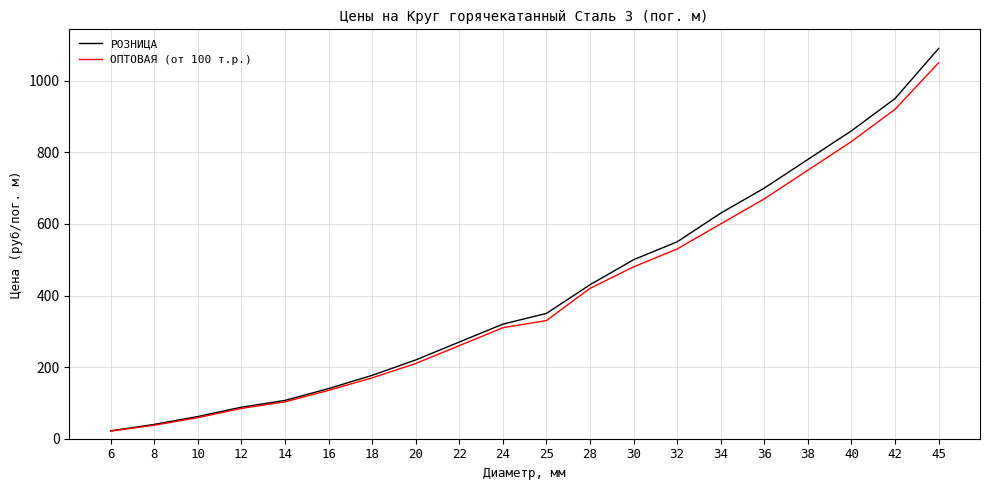

True or false: ОПТОВАЯ (от 100 т.р.) has a value of 90.0 at 24.

False